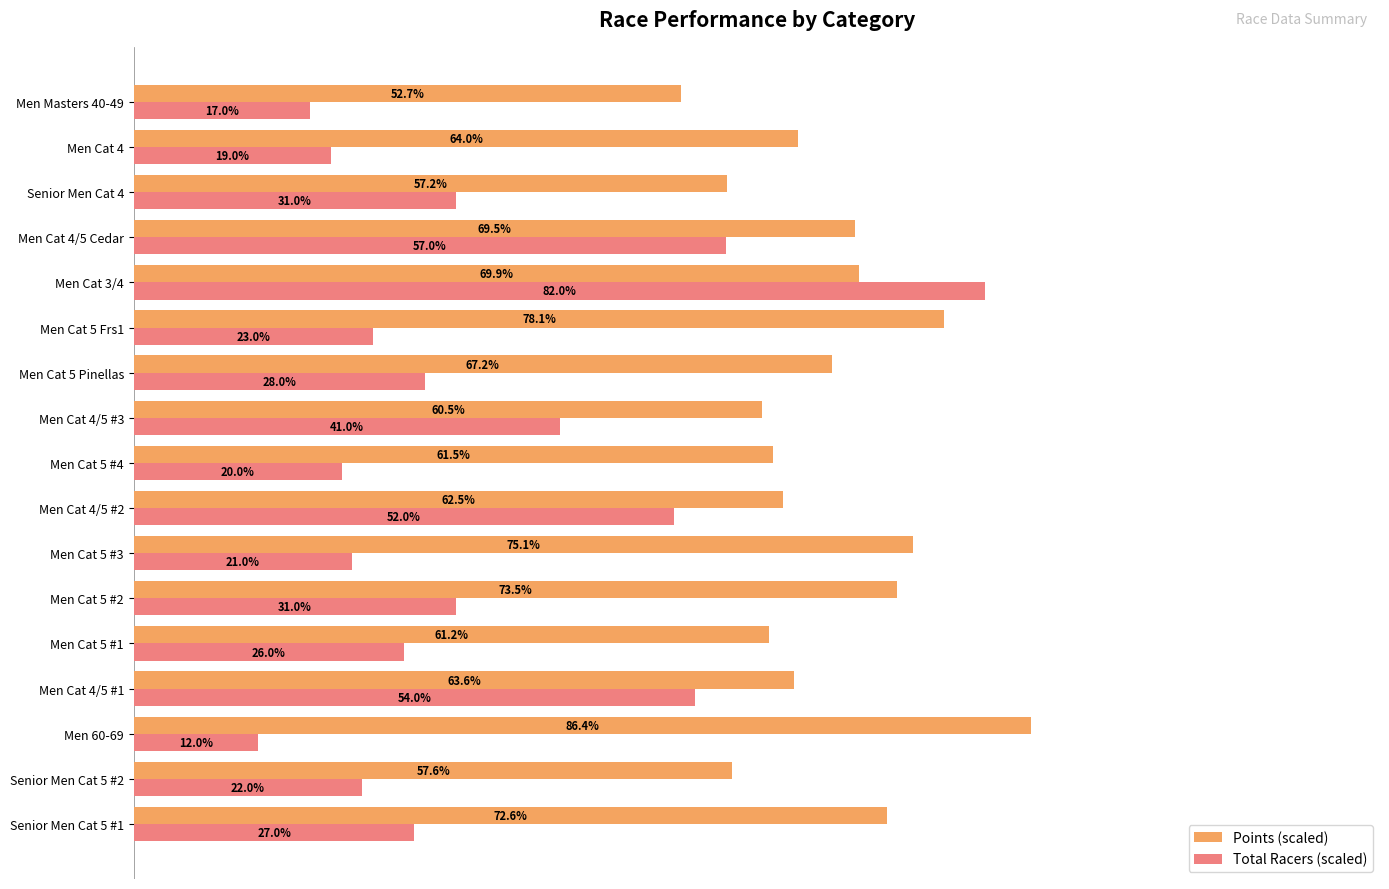

Which label corresponds to the smallest value in the chart?

Men 60-69